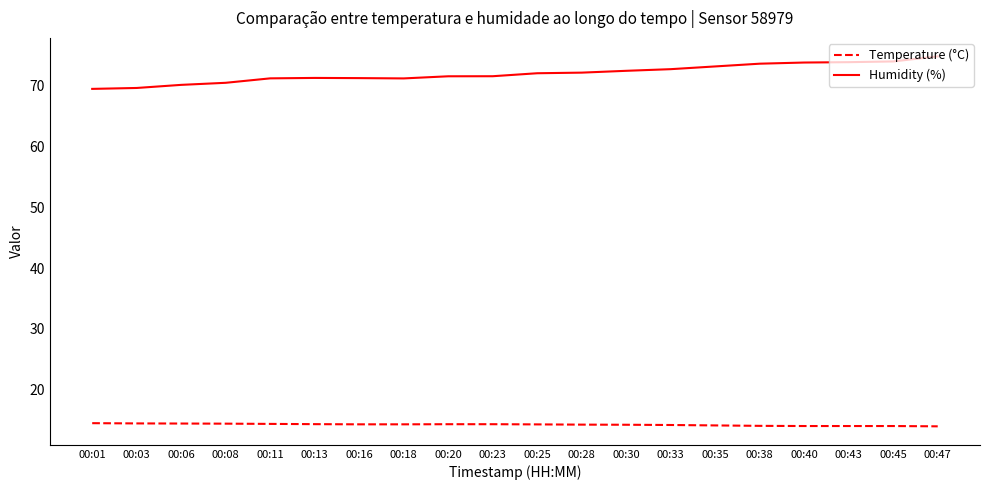

True or false: Humidity (%) has a value of 107.8 at 00:47.

False